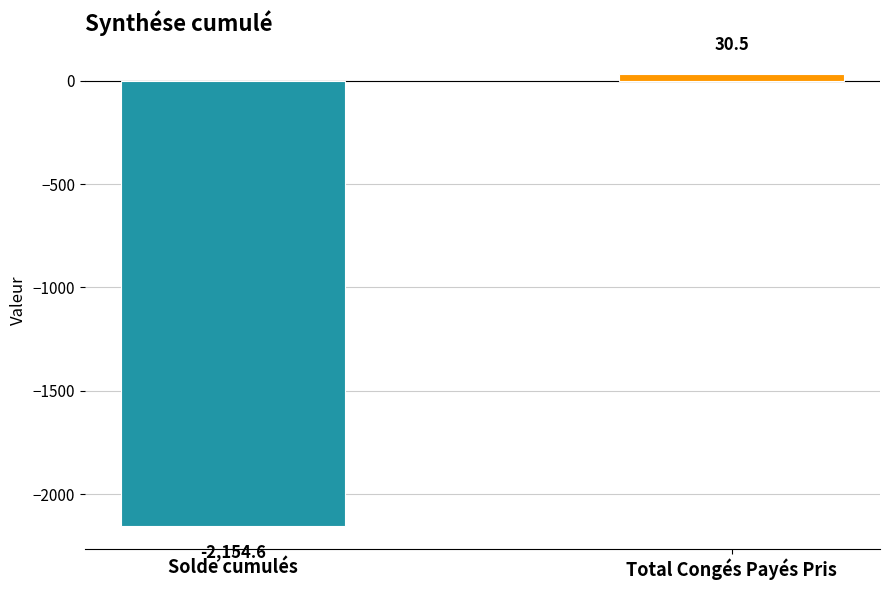

What value does the data have at Solde cumulés?

-2154.6